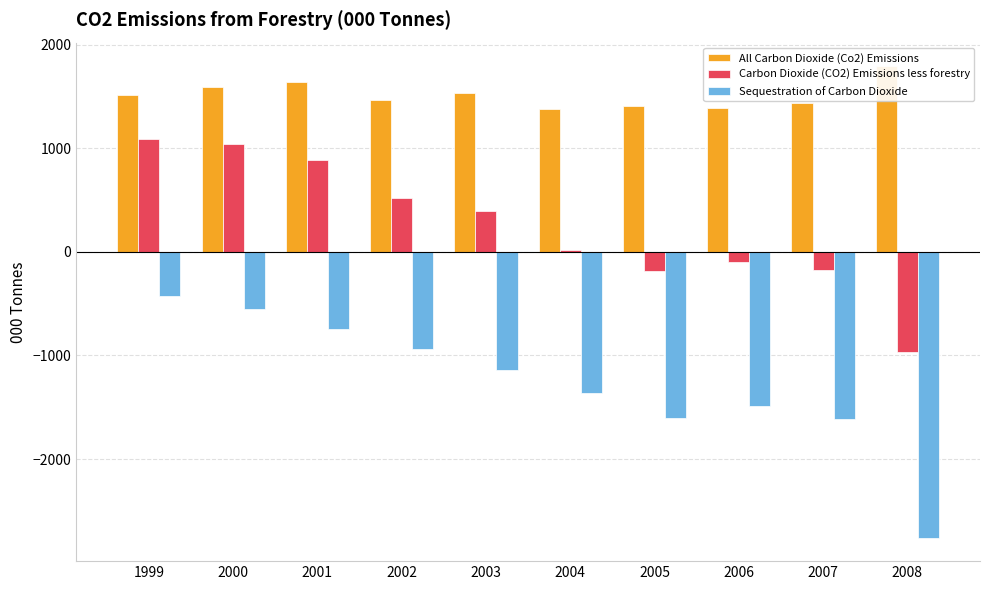

Reading right to left, what are all the values shown in this chart?

All Carbon Dioxide (Co2) Emissions: 2008=1793	2007=1438	2006=1385	2005=1411	2004=1377	2003=1535	2002=1466	2001=1639	2000=1591	1999=1518
Carbon Dioxide (CO2) Emissions less forestry: 2008=-965	2007=-175	2006=-99	2005=-188	2004=17	2003=397	2002=525	2001=891	2000=1040	1999=1089
Sequestration of Carbon Dioxide: 2008=-2758	2007=-1613	2006=-1484	2005=-1600	2004=-1360	2003=-1138	2002=-941	2001=-747	2000=-551	1999=-429